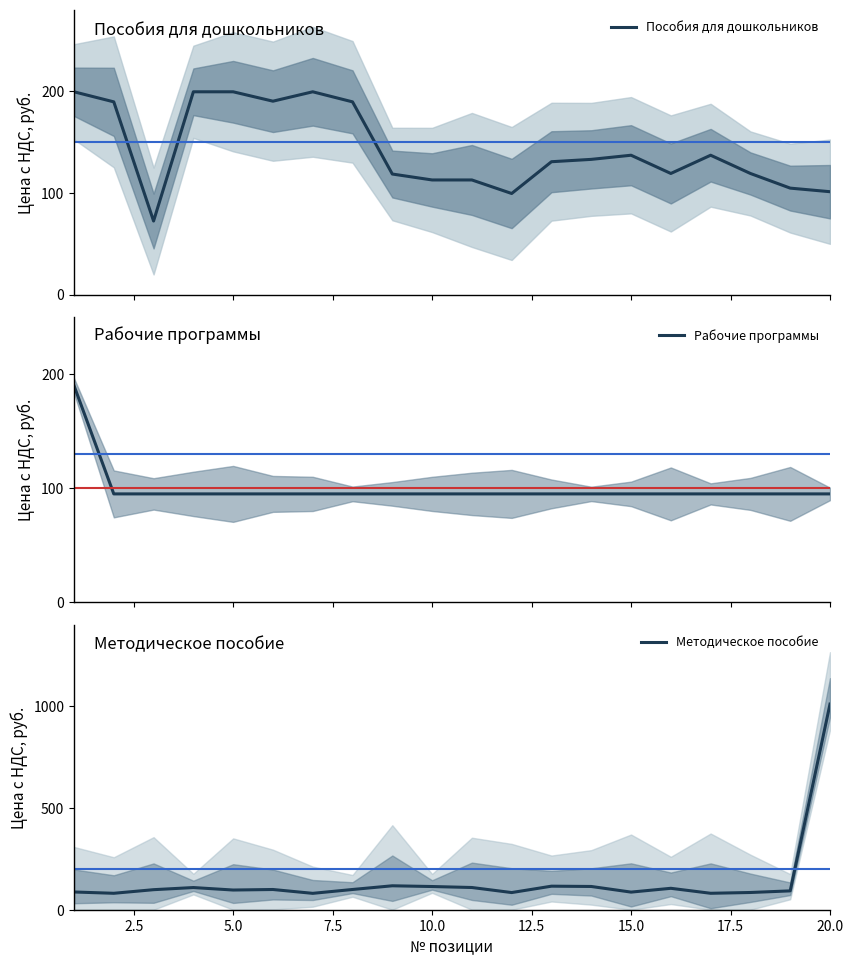

True or false: Рабочие программы has more than 2 interior local peaks.

False